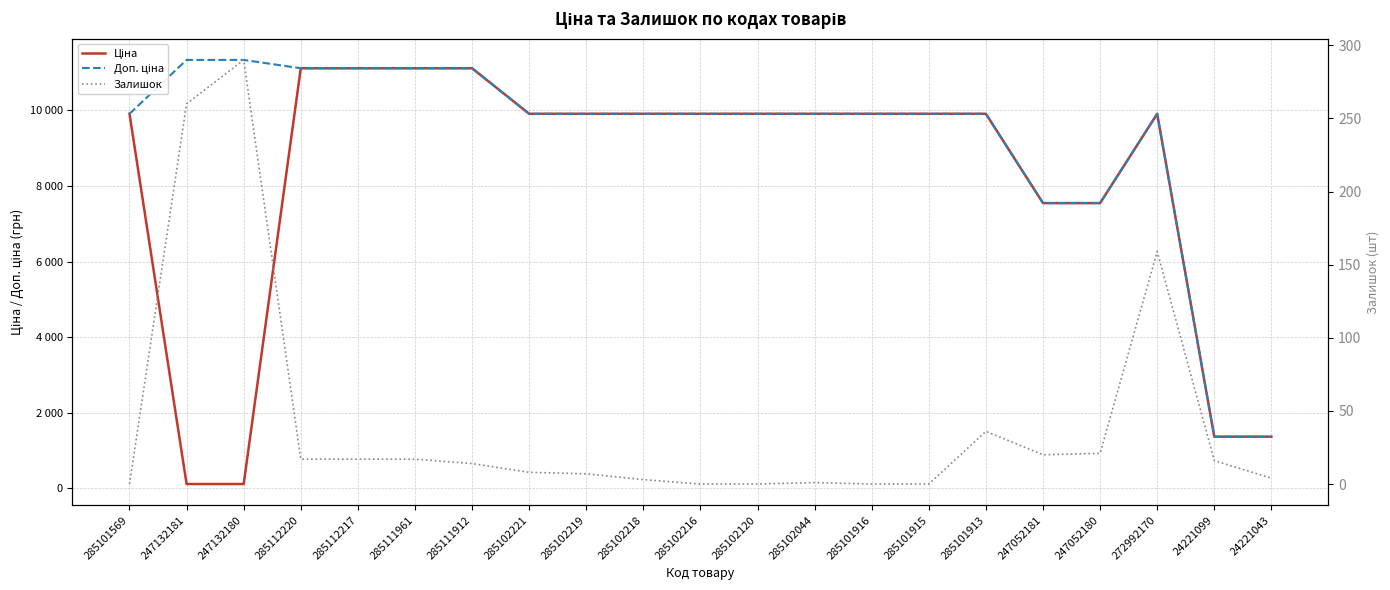

True or false: Доп. ціна has a value of 13423.8 at 285102216.

False